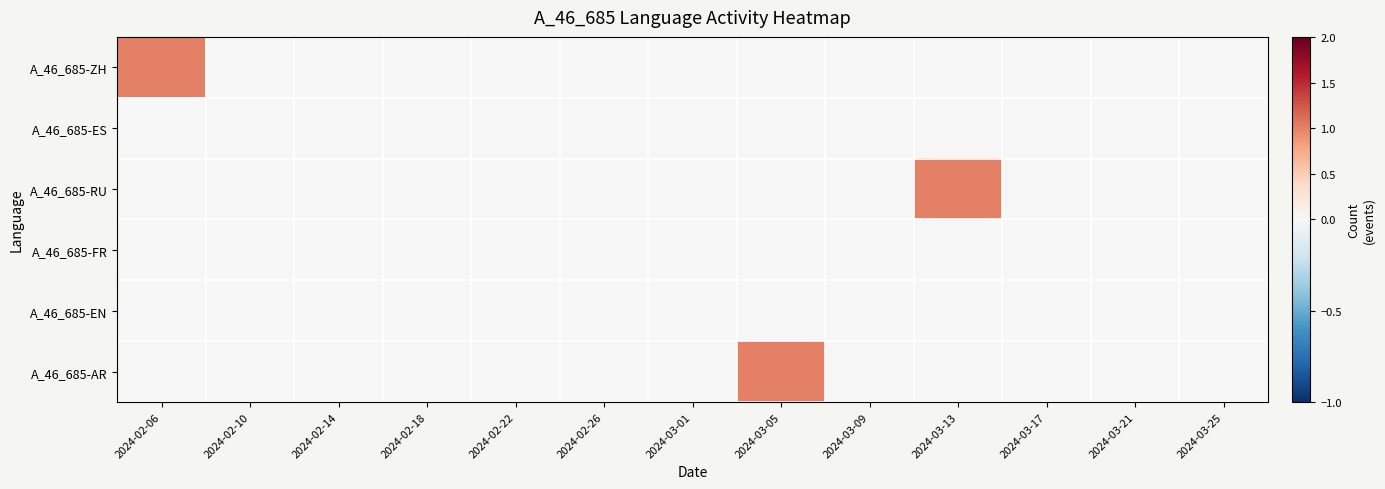

How many distinct data groups are displayed?

6